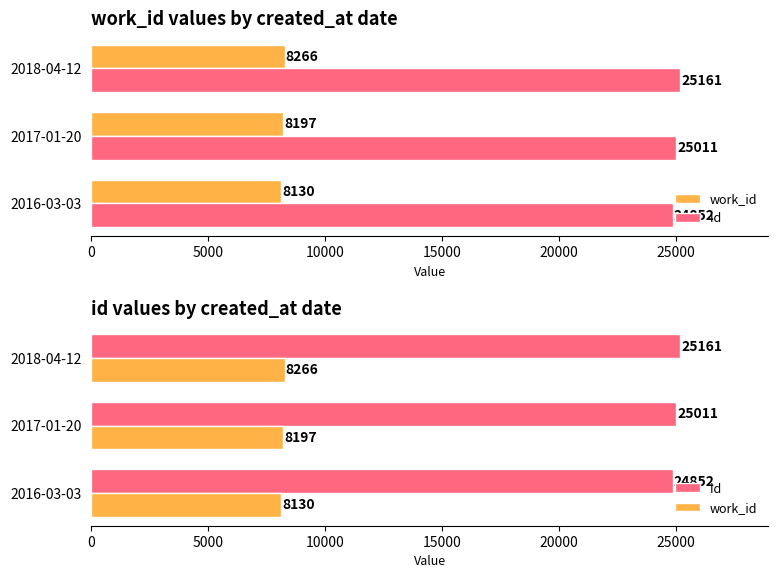

How many bars are there in each group?

2